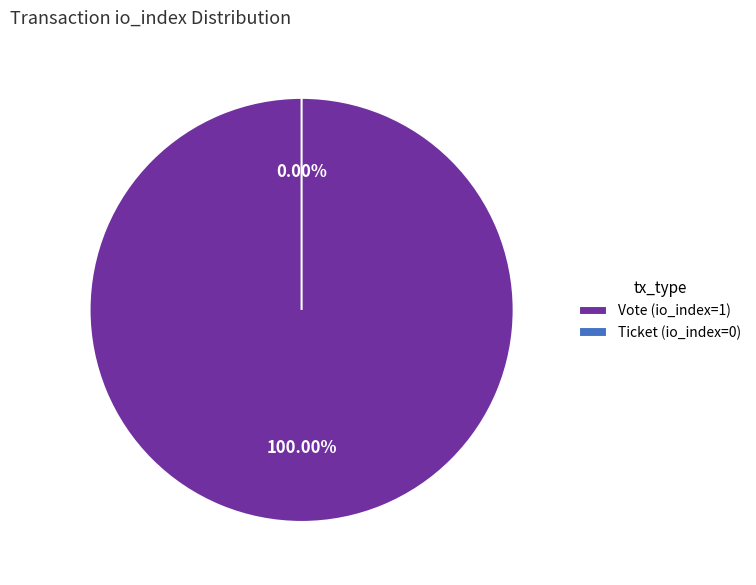

Rank the categories by value from highest to lowest.

Vote (io_index=1), Ticket (io_index=0)